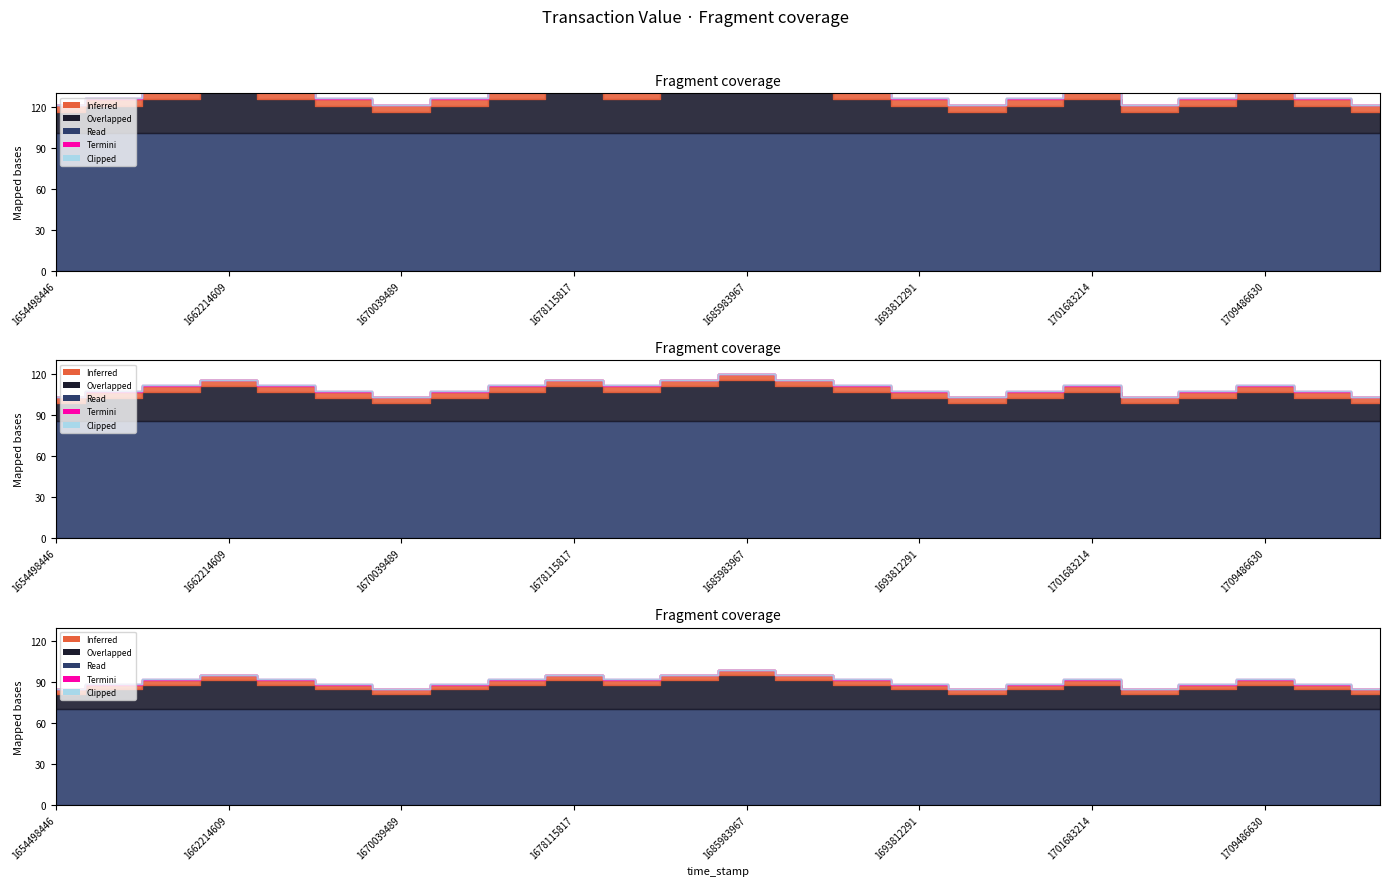

At which category is the sum across all series the highest?

1685983967